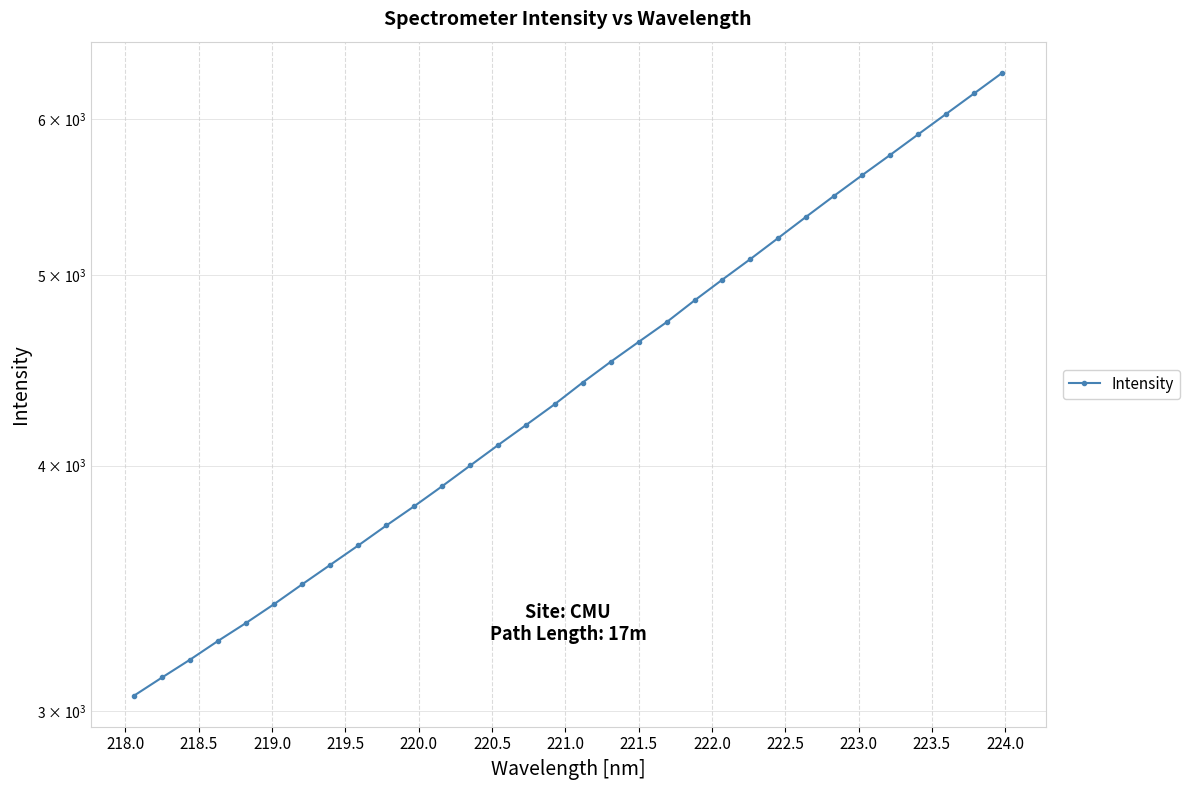

True or false: the data shows 863.1 at 220.0.

False